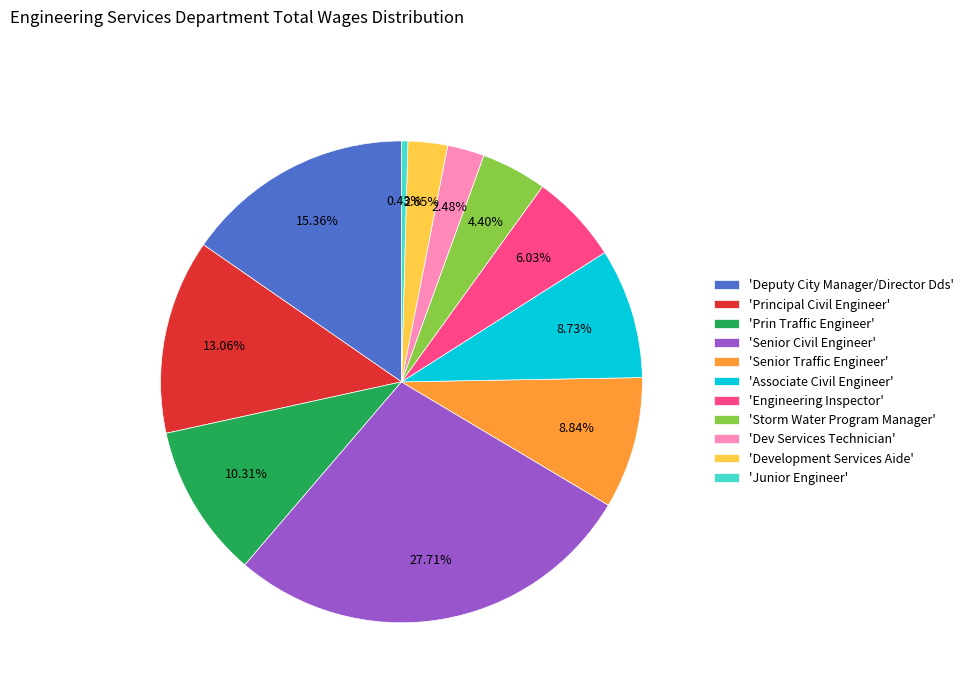

Which category has the biggest portion of the pie?

'Senior Civil Engineer'